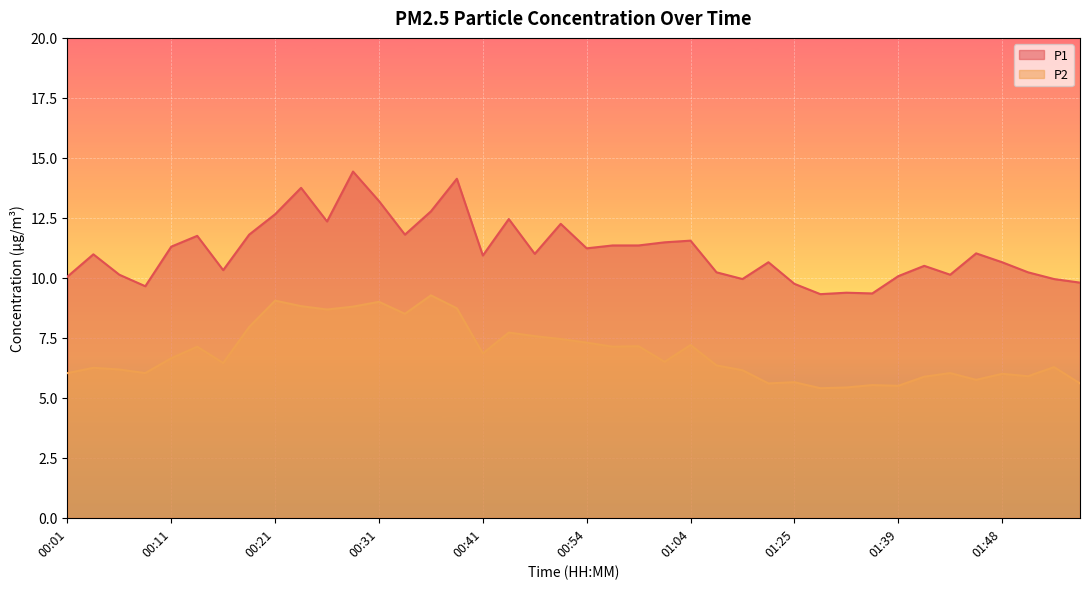

What is the maximum value for P1?

14.4